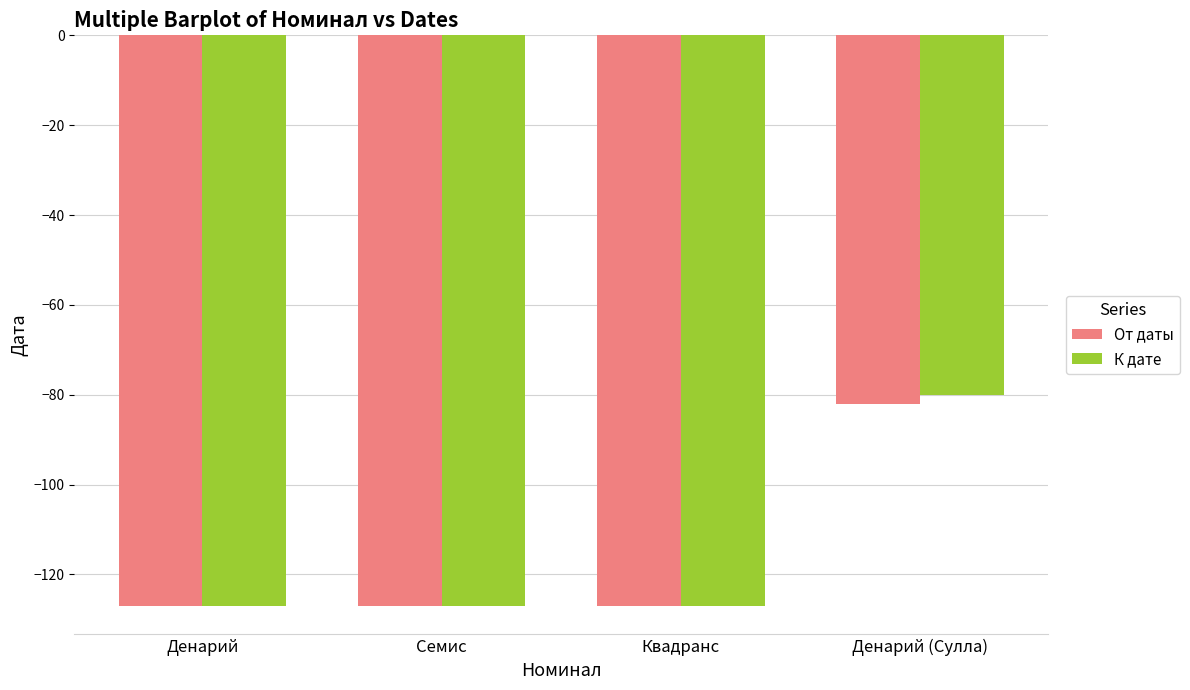

What is the label of the 2nd bar from the right?

Квадранс